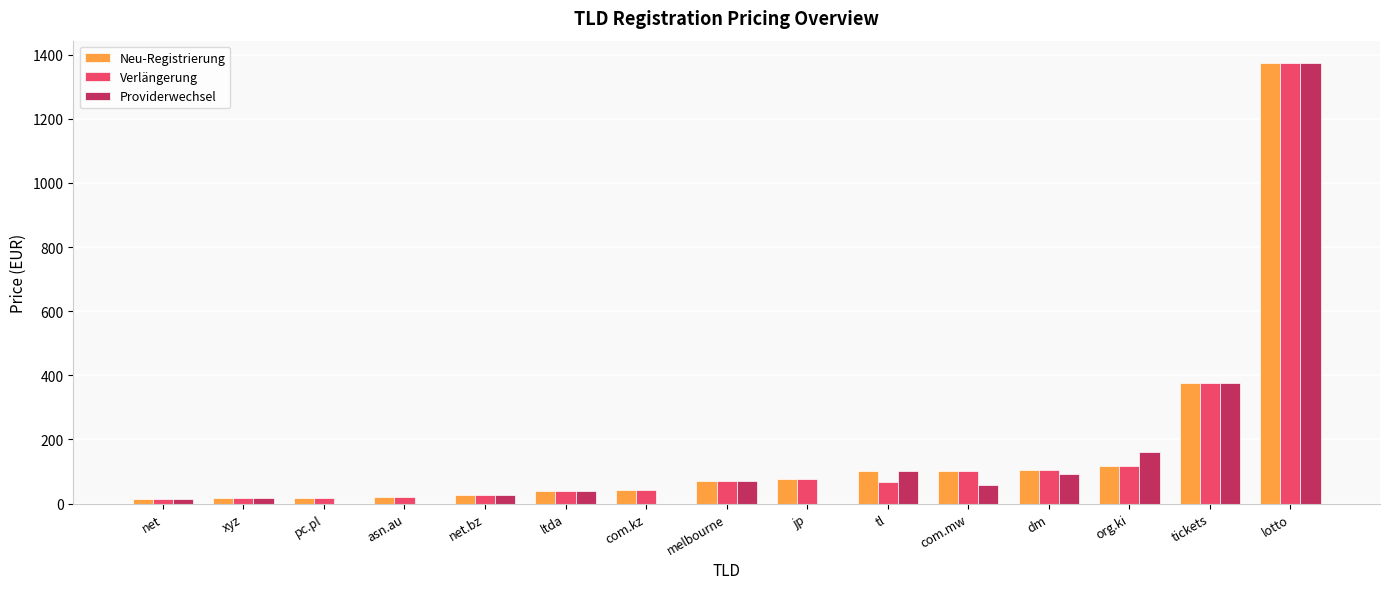

Where is Verlängerung nearest to the value 694?

tickets